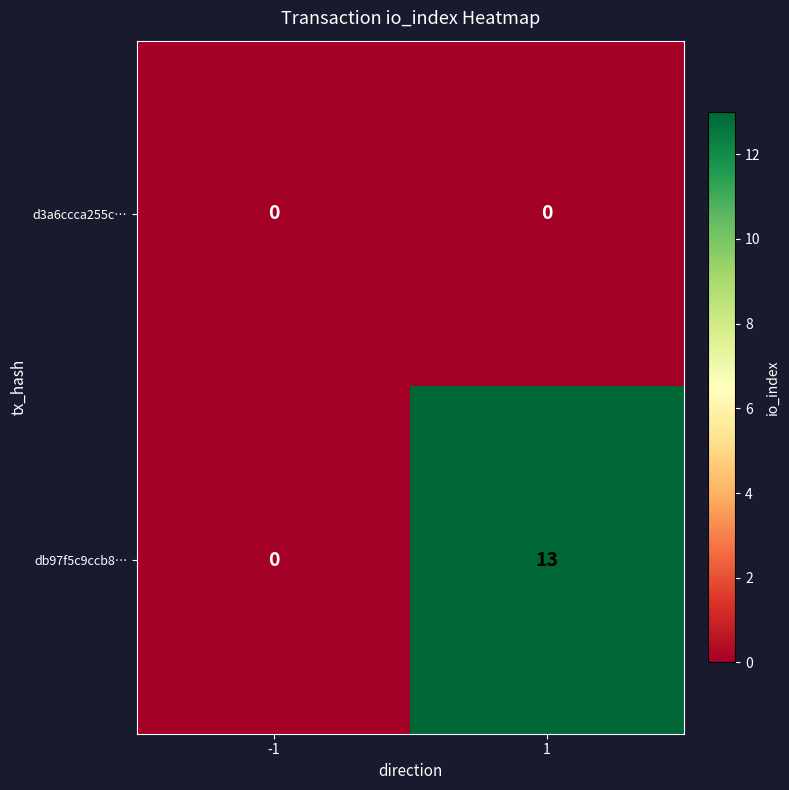

List the series in order of their peak value, lowest first.

d3a6ccca255c…, db97f5c9ccb8…